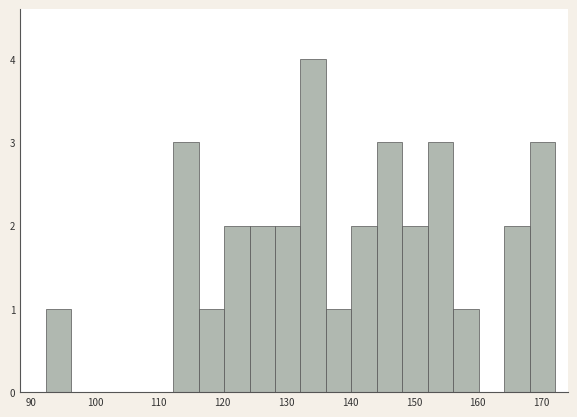

Around what value on the x-axis is the tallest bar? Give the approximate position of its centre, as read against the axis.

134